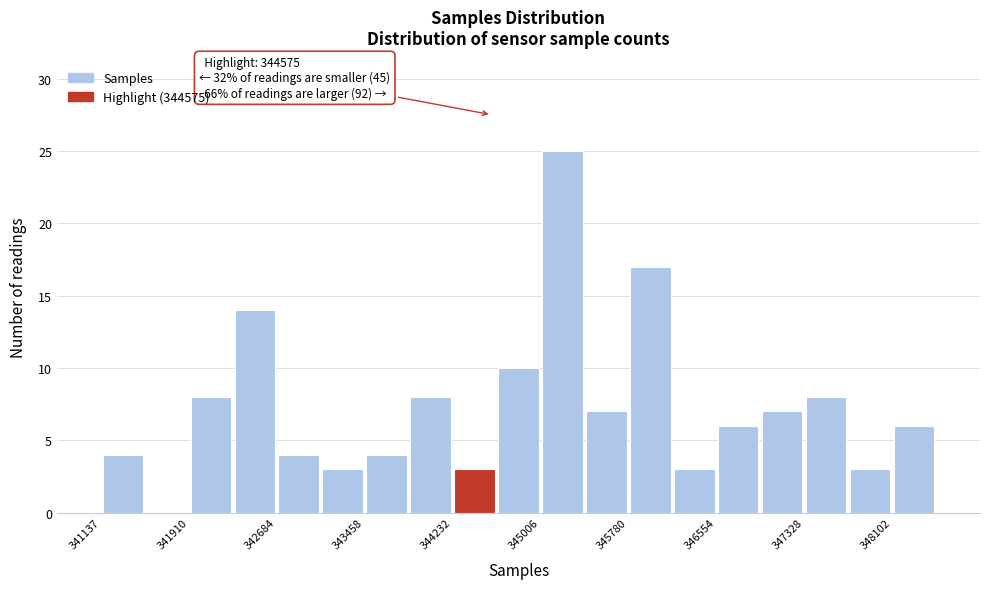

Read against the x-axis, roughly where is the centre of the tallest bar?

345200